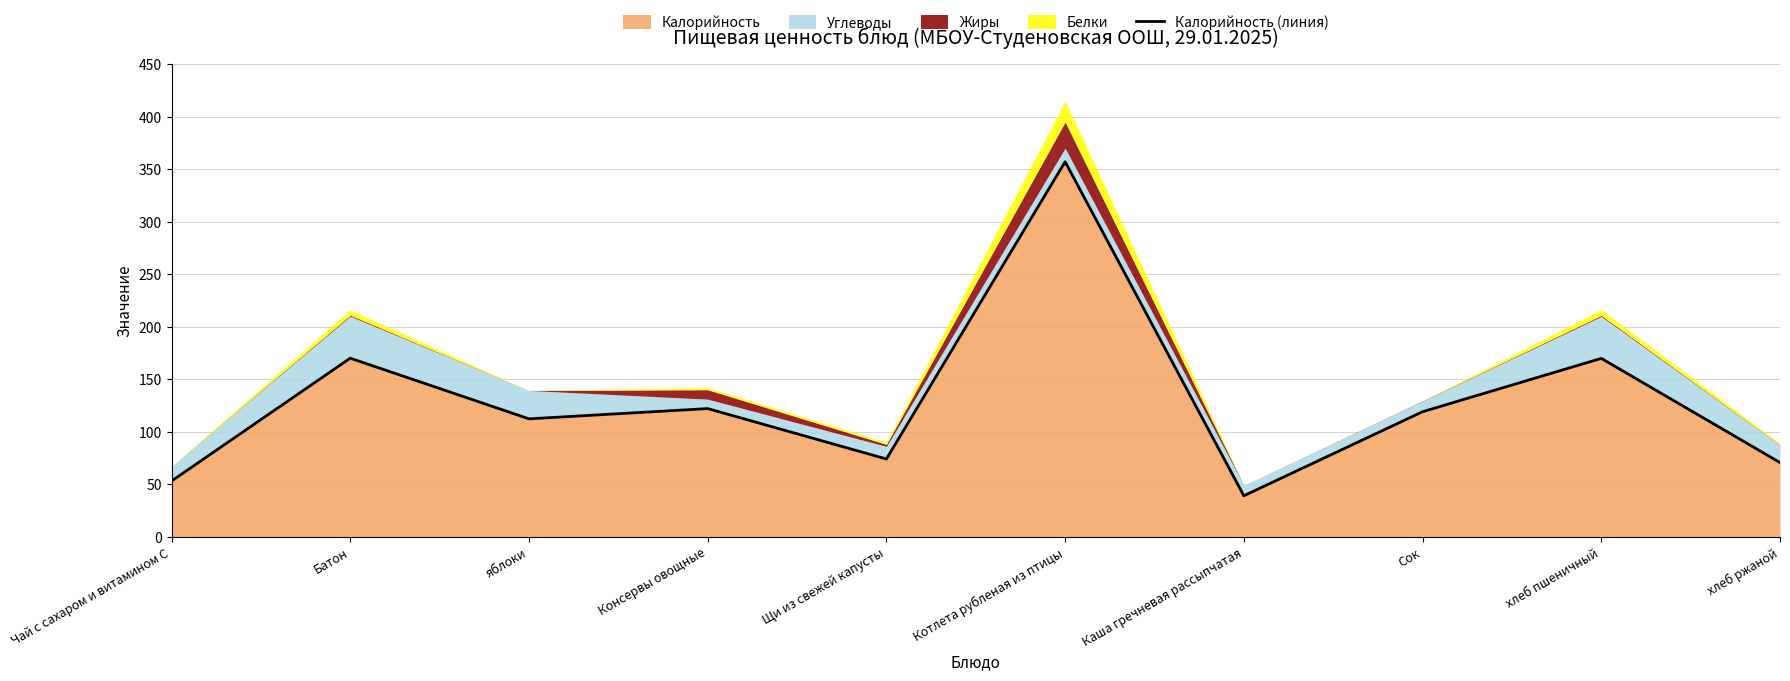

True or false: the data shows 39.0 at Каша гречневая рассыпчатая.

True